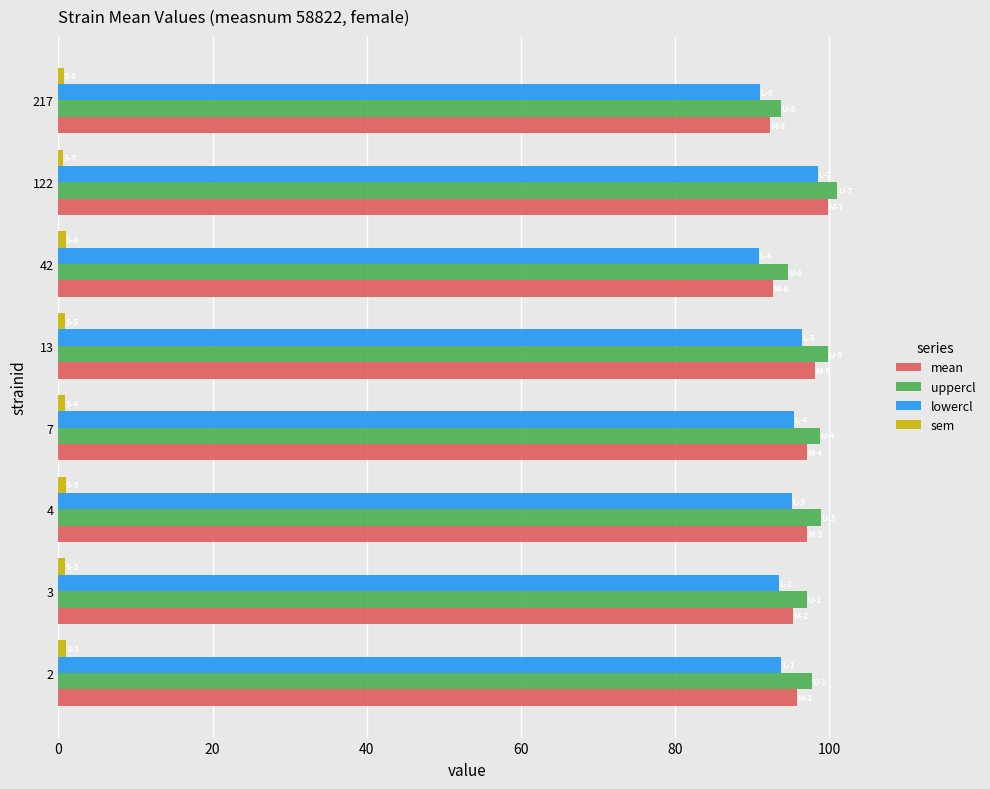

What is the greatest value displayed?

101.1